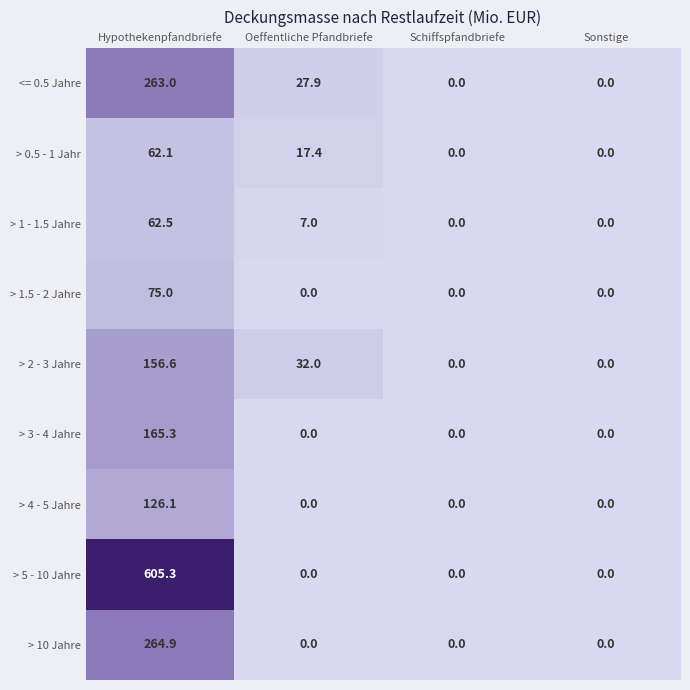

List the series in order of their peak value, highest first.

> 5 - 10 Jahre, > 10 Jahre, <= 0.5 Jahre, > 3 - 4 Jahre, > 2 - 3 Jahre, > 4 - 5 Jahre, > 1.5 - 2 Jahre, > 1 - 1.5 Jahre, > 0.5 - 1 Jahr